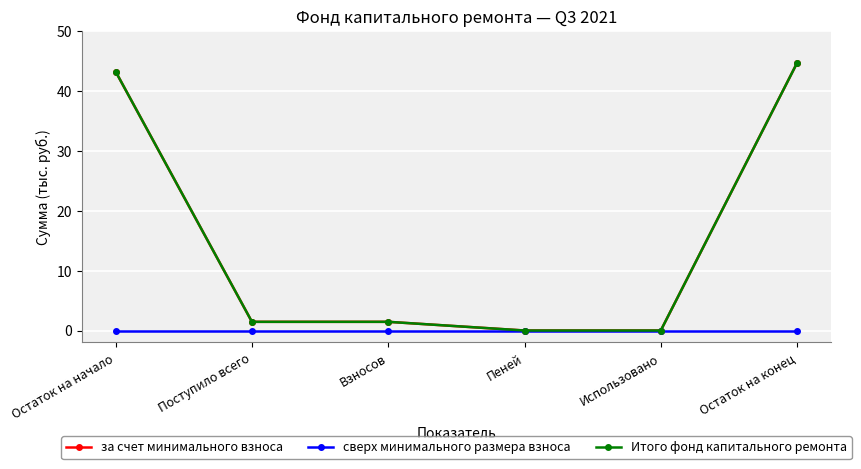

Where does the за счет минимального взноса series first go above 1?

Остаток на начало